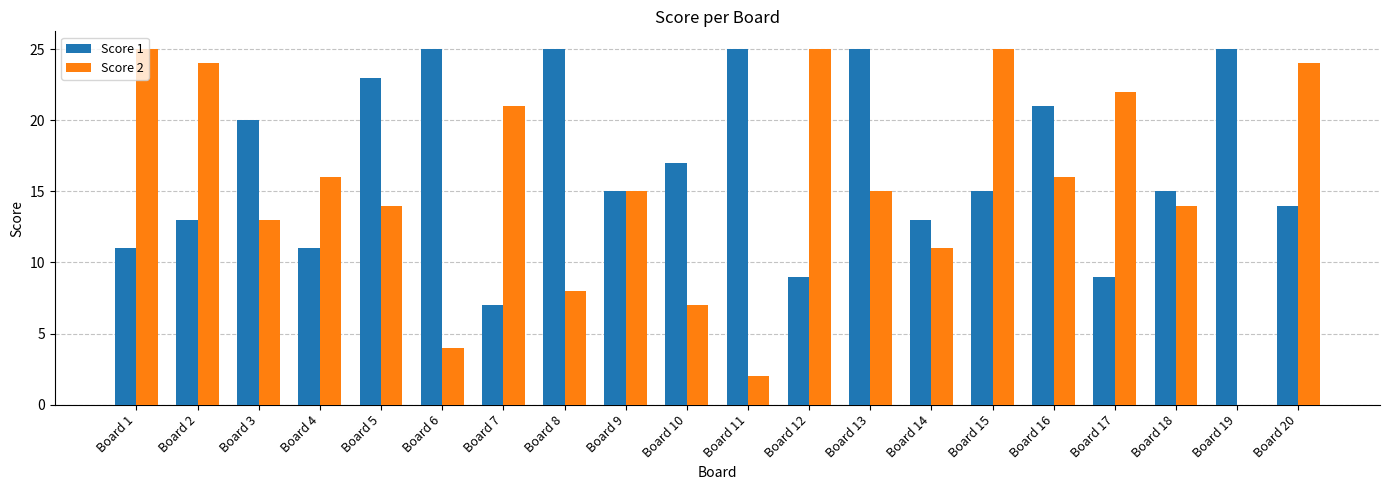

True or false: Score 1 has a value of 20 at Board 14.

False